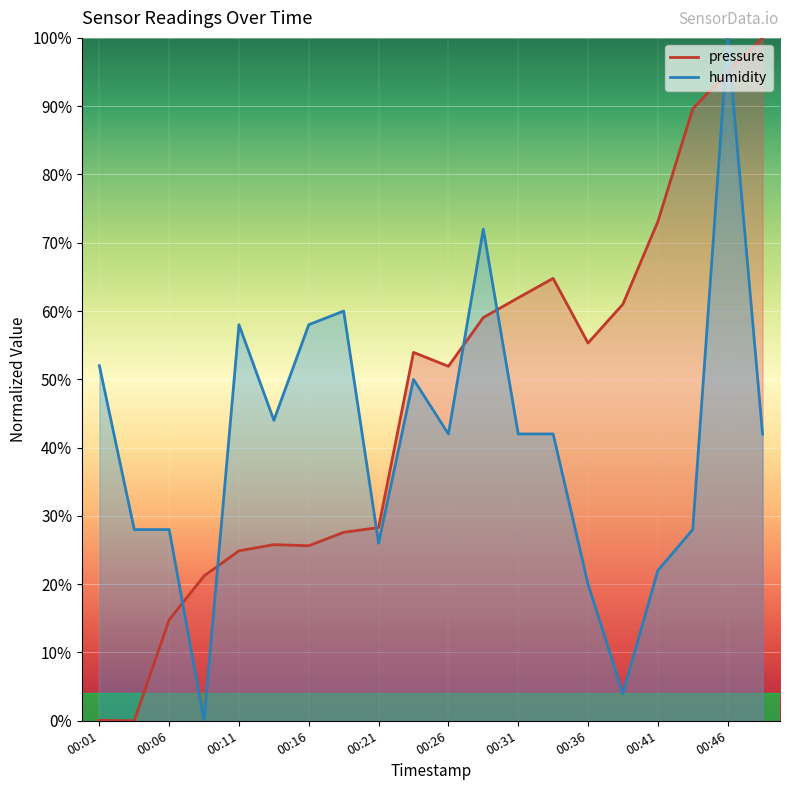

What is the average value of the pressure series?

0.5